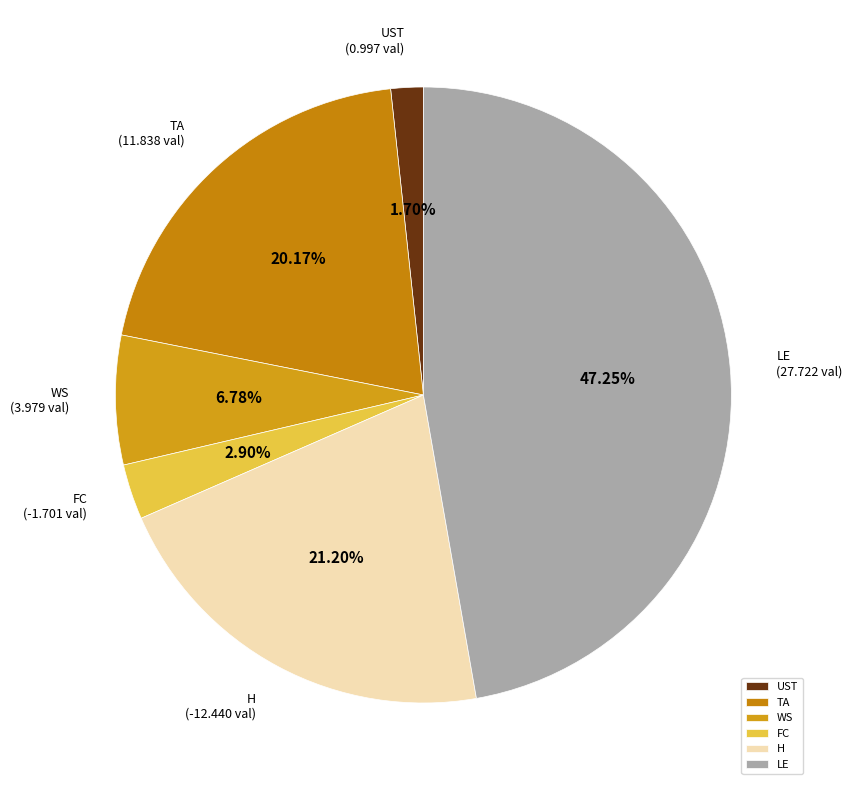

Rank the categories by value from highest to lowest.

LE, H, TA, WS, FC, UST